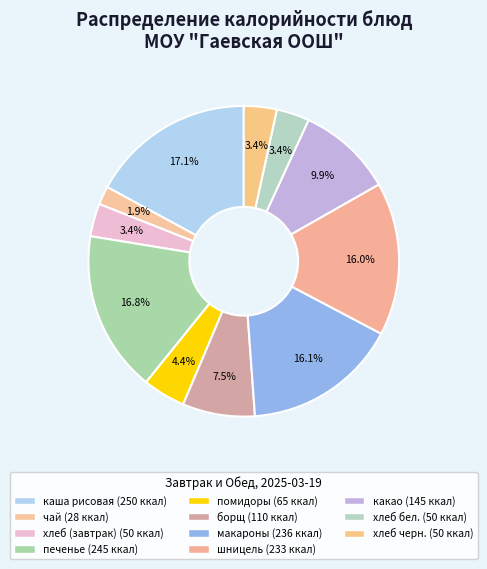

What is the change in value from каша рисовая to хлеб (завтрак)?

-199.6